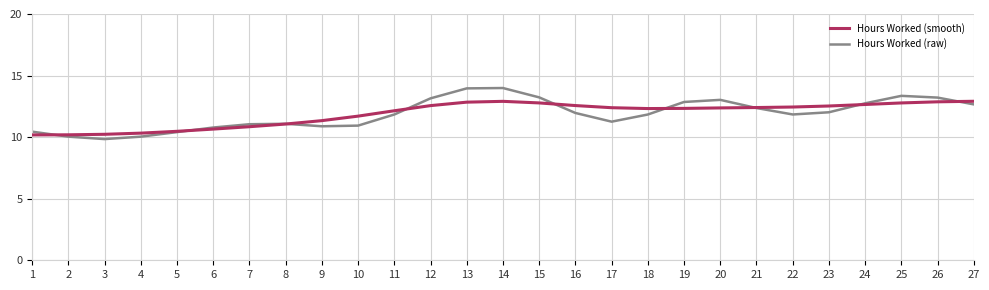

List the series in order of their peak value, highest first.

Hours Worked (raw), Hours Worked (smooth)